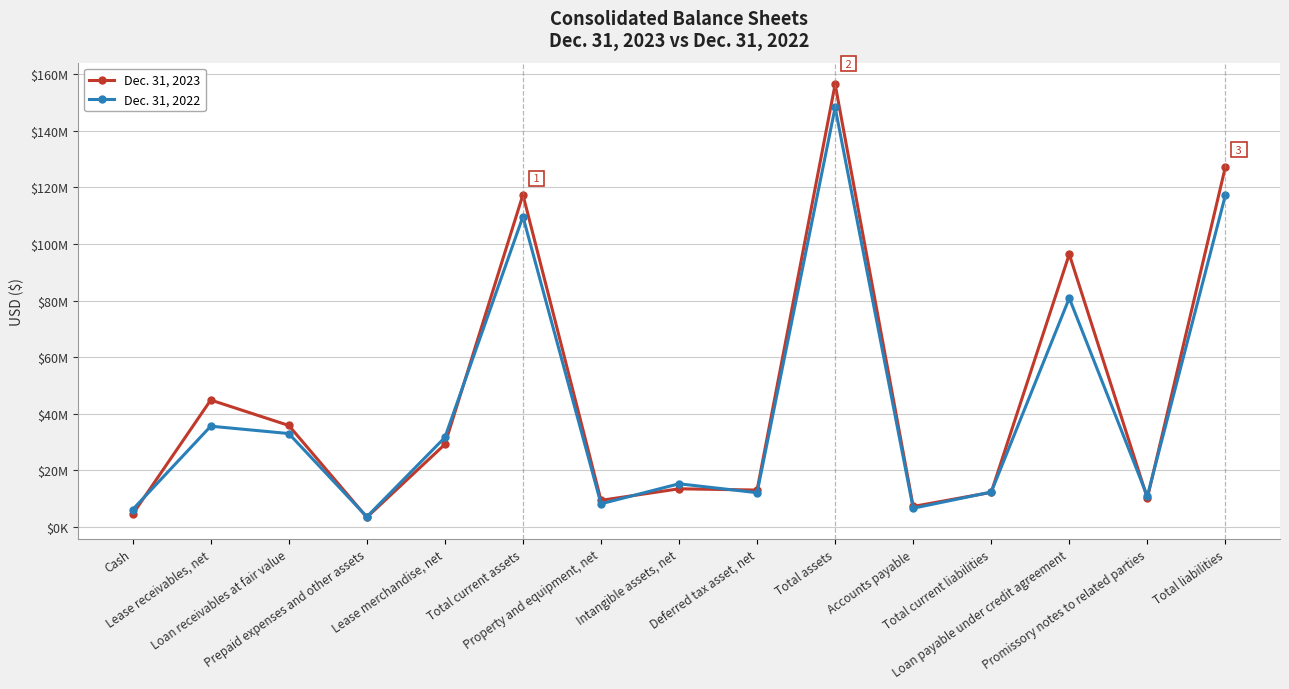

Is this an area chart (filled region under the line)?

No